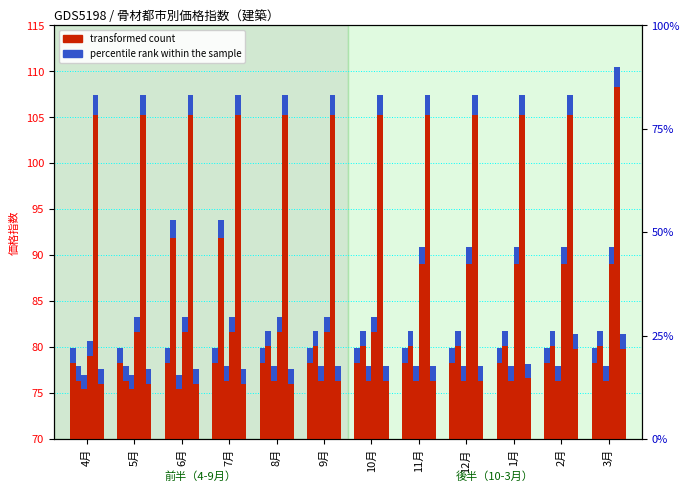

What position from the right is 11月?

5